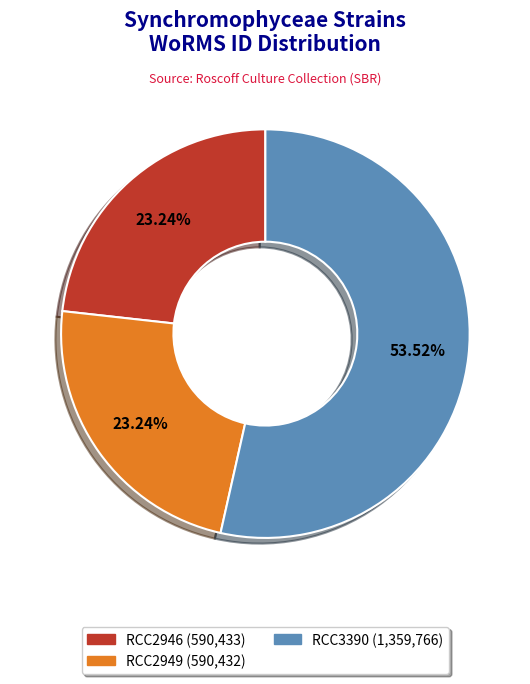

Approximately how many times larger is the value at RCC2946 (590,433) compared to RCC3390 (1,359,766)?

0.4